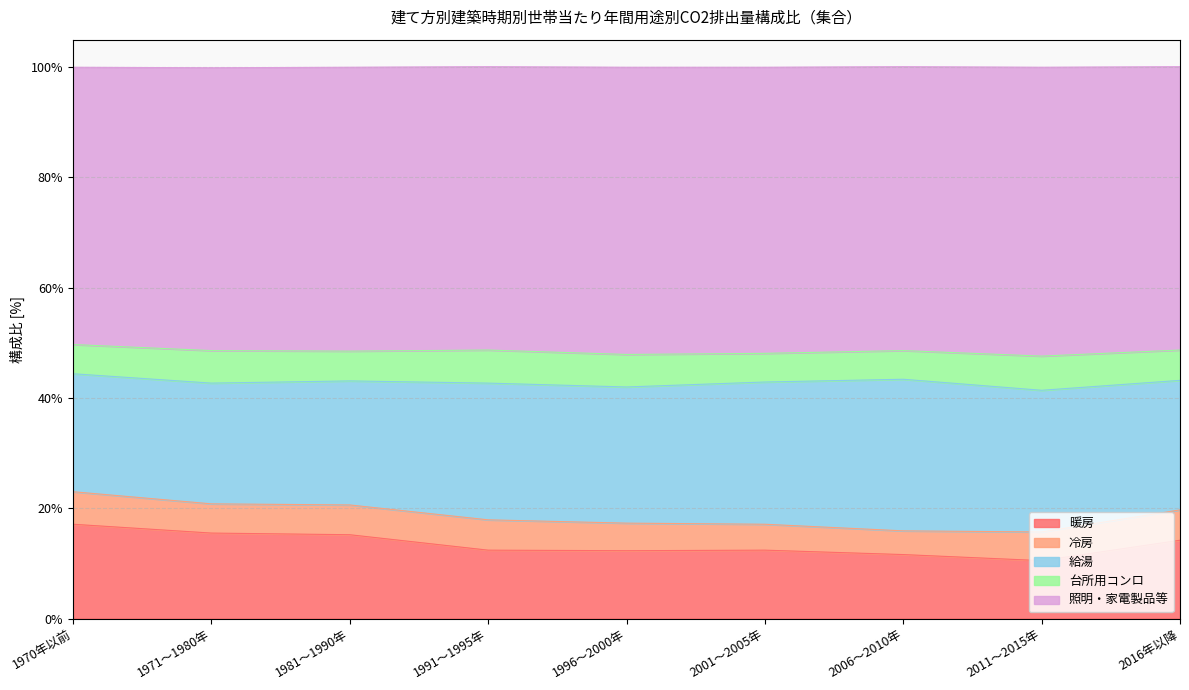

How many values in the 暖房 series exceed 12?

7